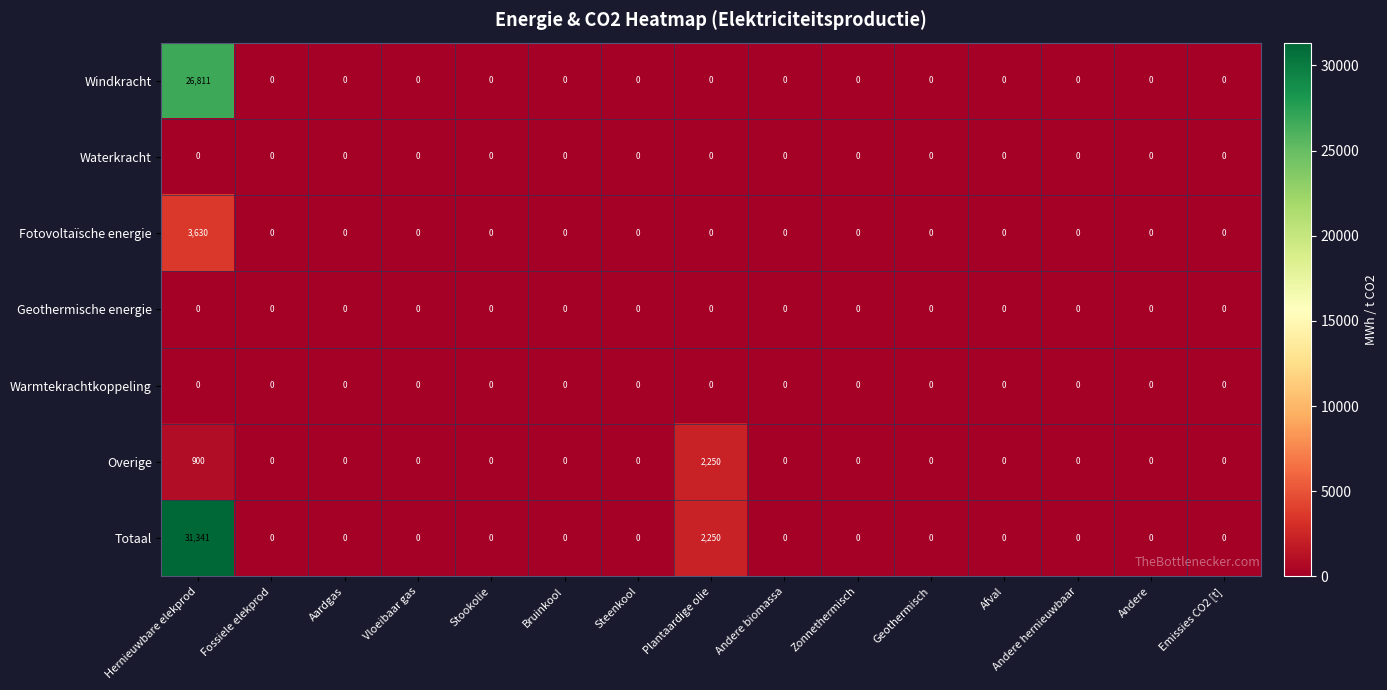

What is the greatest value displayed?

31341